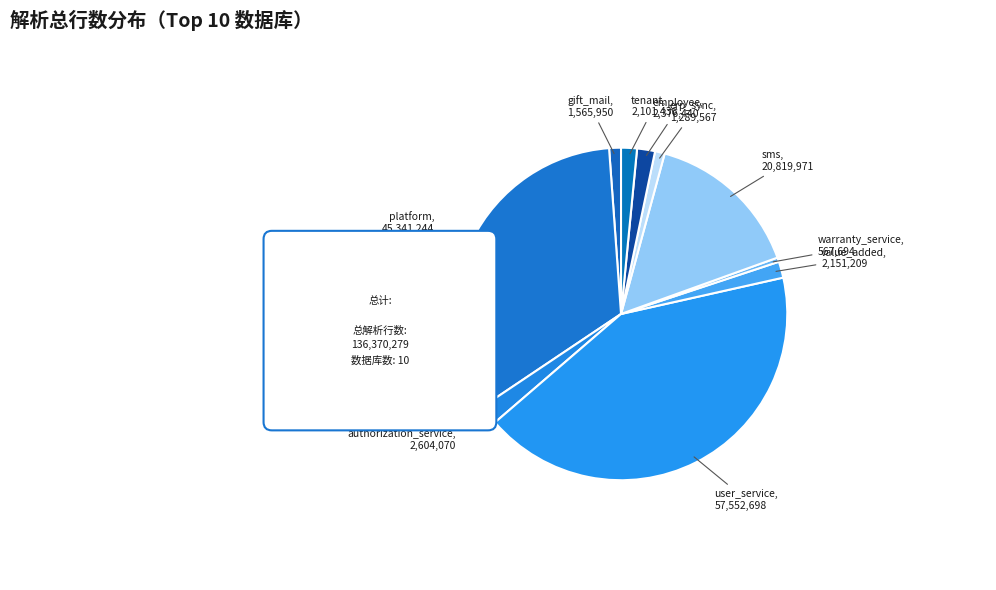

What percentage is the tenant slice, to the nearest percent?

2%